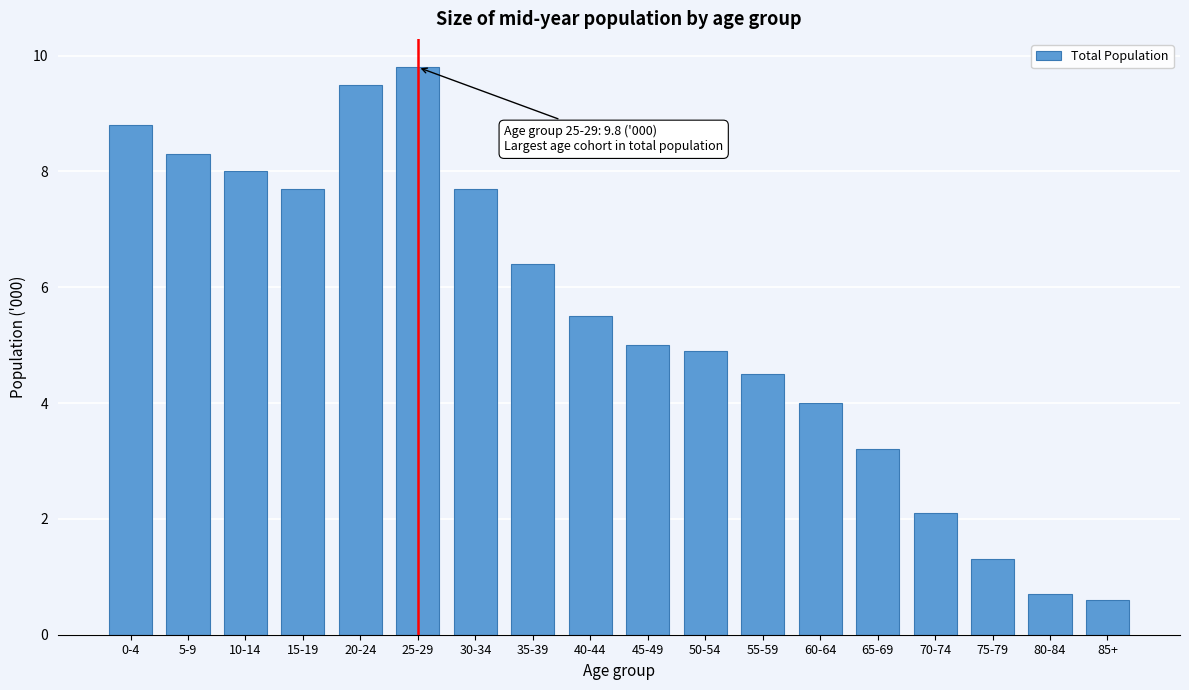

Reading left to right, list all the values displayed in this chart.

8.8	8.3	8.0	7.7	9.5	9.8	7.7	6.4	5.5	5.0	4.9	4.5	4.0	3.2	2.1	1.3	0.7	0.6